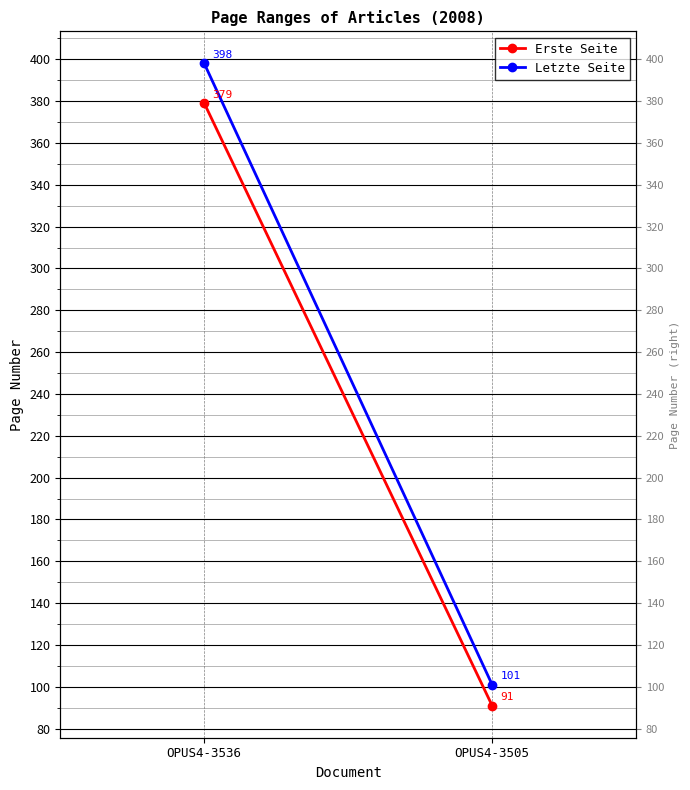

Is it true that Letzte Seite equals 398 at OPUS4-3536?

True